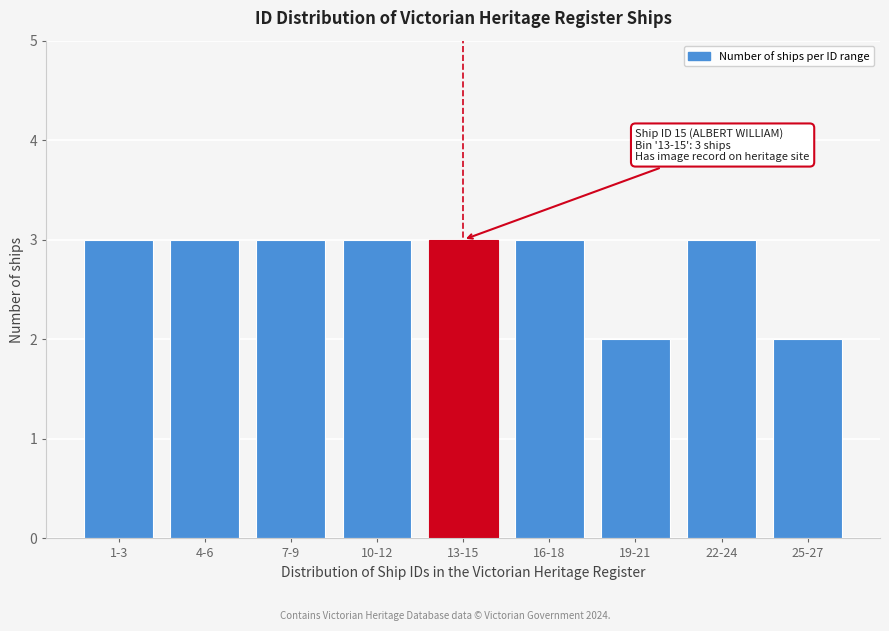

Reading left to right, what are all the values shown in this chart?

1-3=3	4-6=3	7-9=3	10-12=3	13-15=3	16-18=3	19-21=2	22-24=3	25-27=2